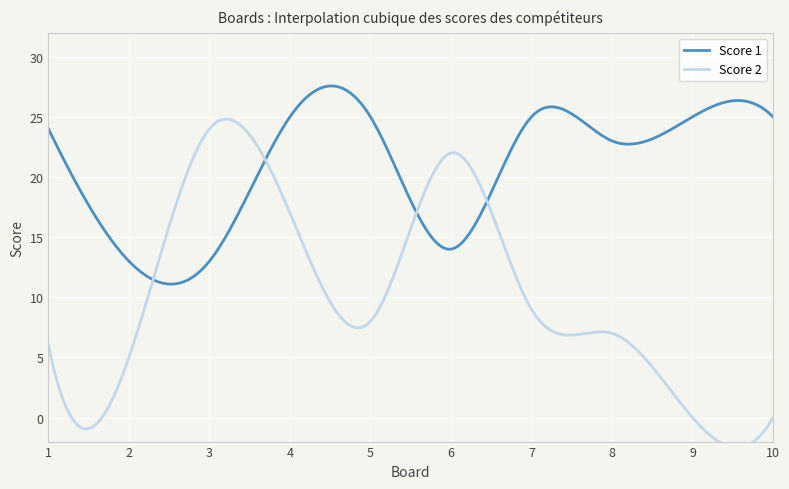

Which series changed the most between 4 and 5?

Score 2